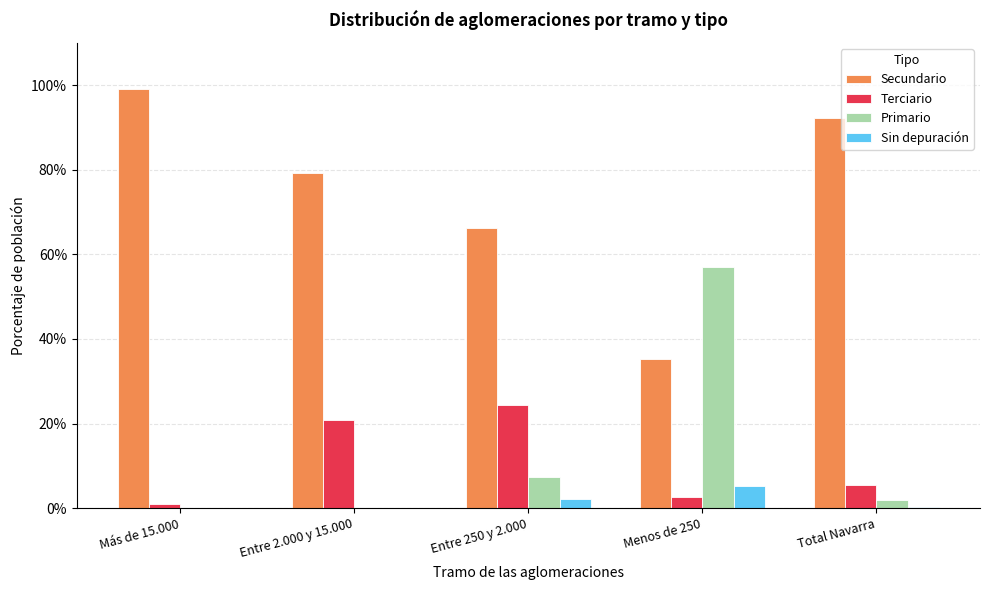

Which series changed the most between Entre 250 y 2.000 and Menos de 250?

Primario